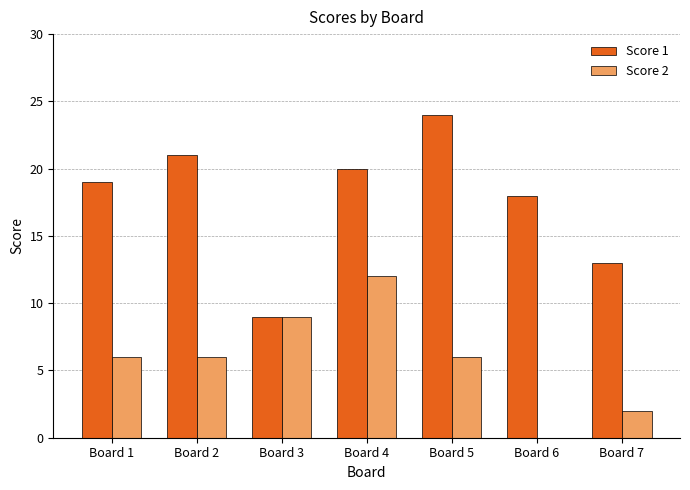

Which series has the largest total across all categories?

Score 1